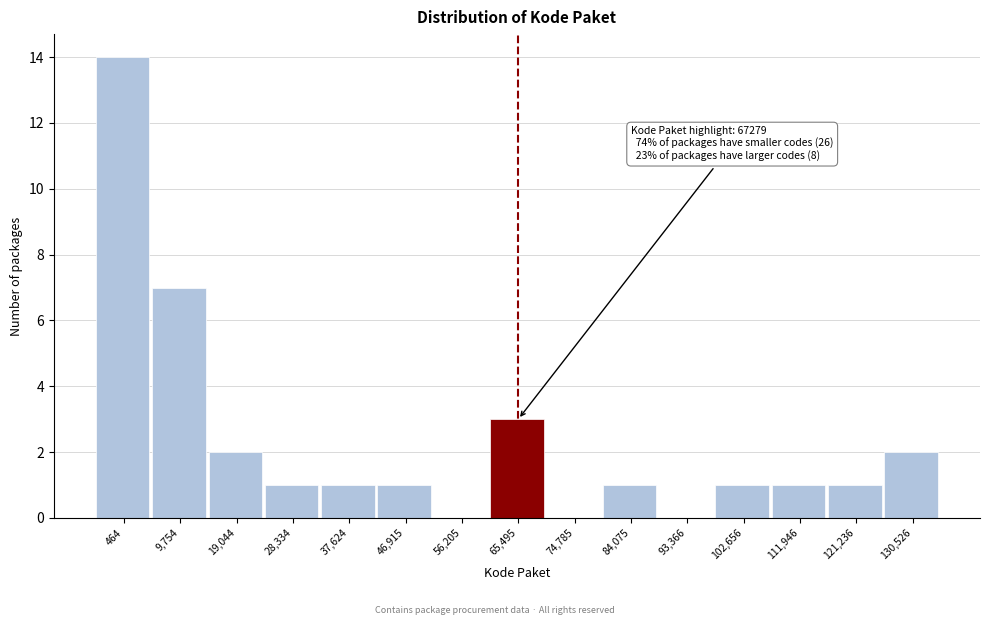

Reading right to left, transcribe all the data shown in this chart.

130,526=2	121,236=1	111,946=1	102,656=1	93,366=0	84,075=1	74,785=0	65,495=3	56,205=0	46,915=1	37,624=1	28,334=1	19,044=2	9,754=7	464=14